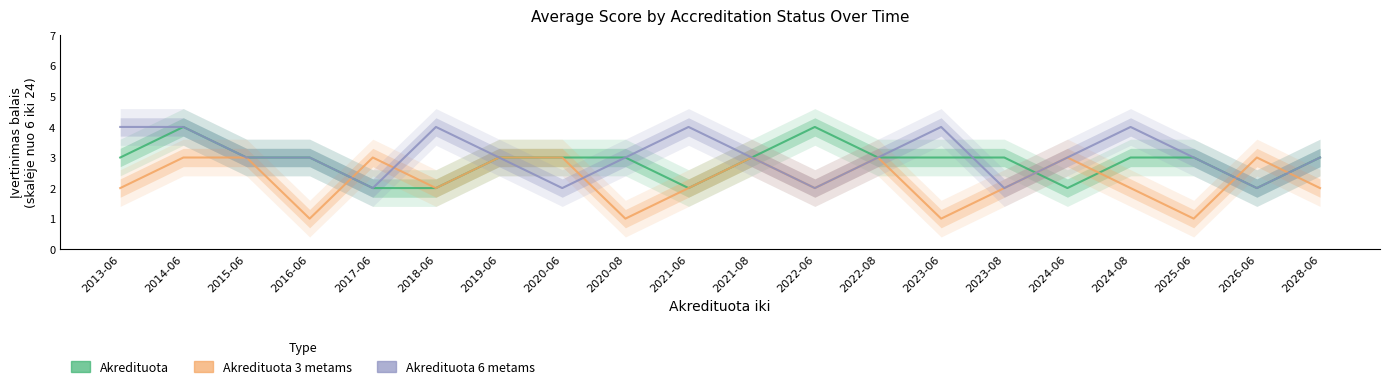

What is the total value across all series at 2021-08?

9